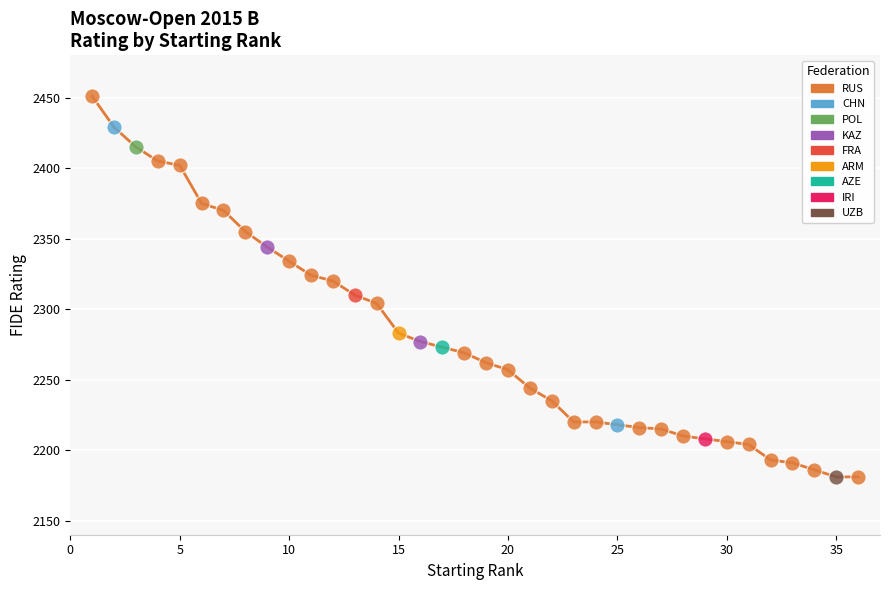

What is the difference between the maximum and minimum values?

270